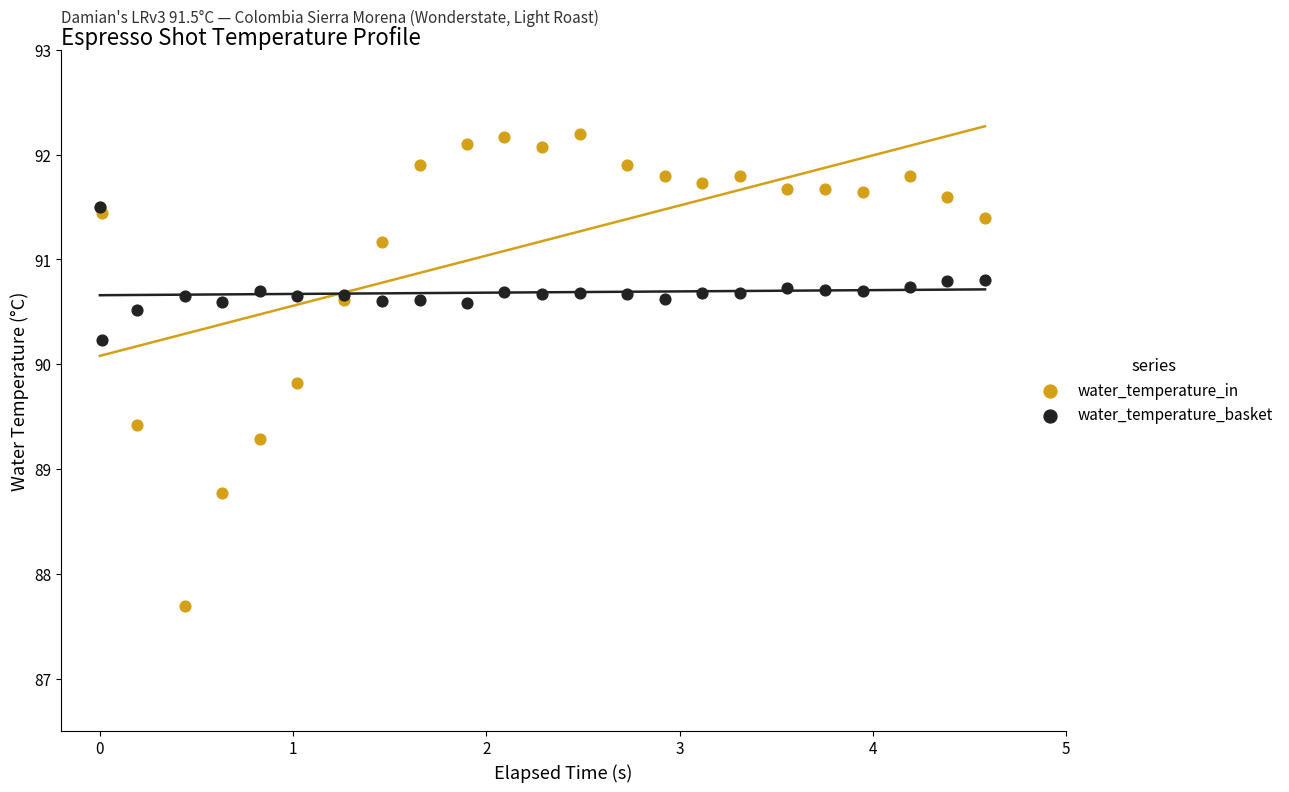

What are all the series names shown in the legend?

water_temperature_in, water_temperature_basket